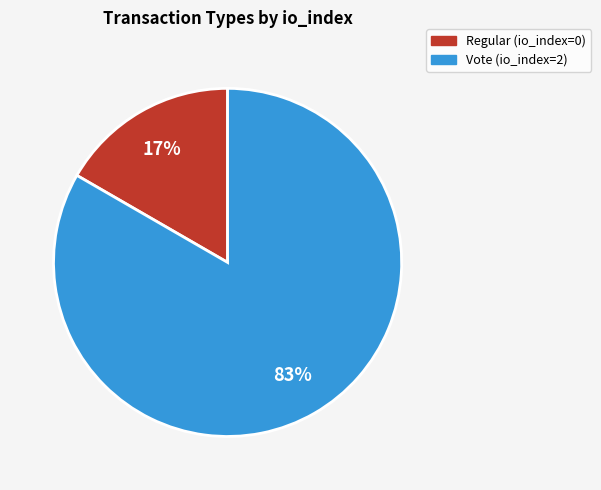

Count the number of slices in the pie.

2